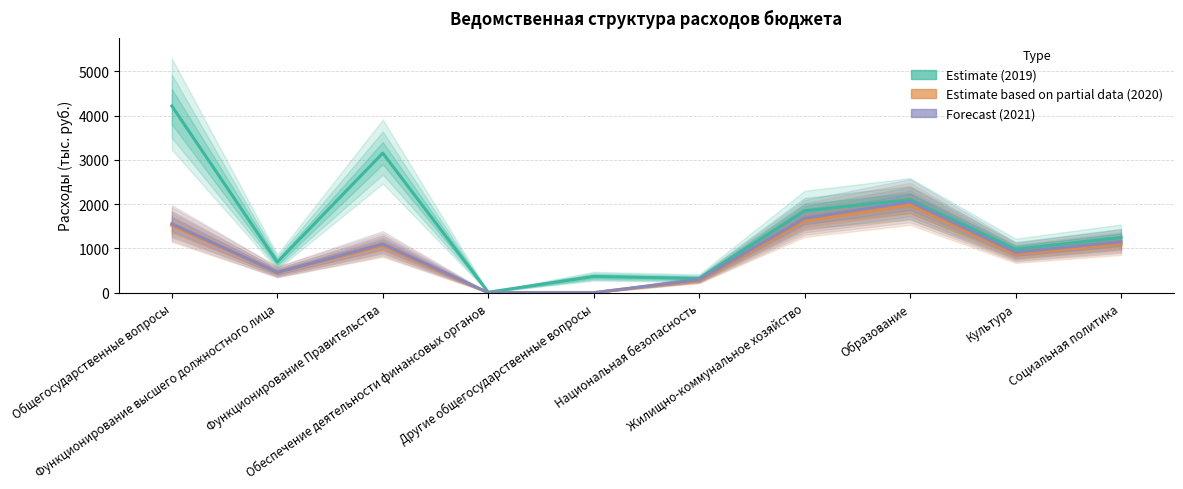

What is the maximum value for 2020 год?

1980.3